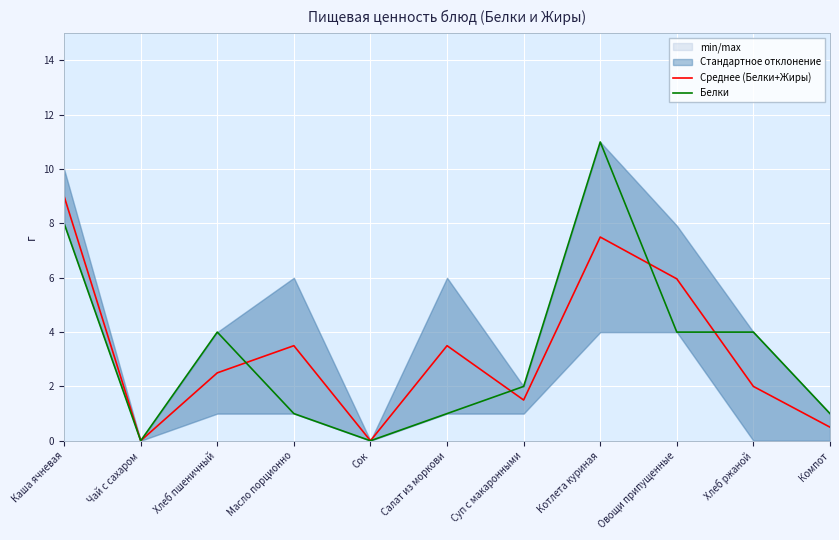

Which series changed the most between Овощи припущенные and Компот?

Среднее (Белки+Жиры)